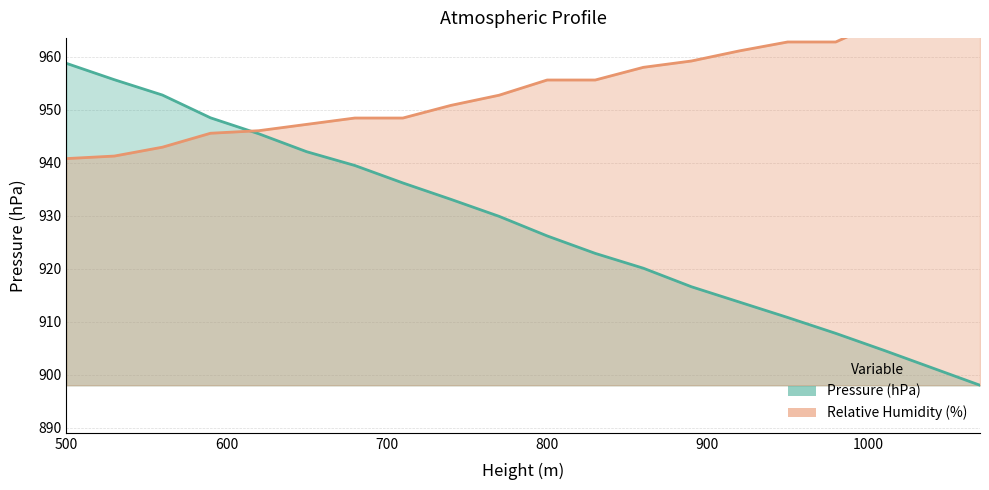

At which category is the sum across all series the highest?

500